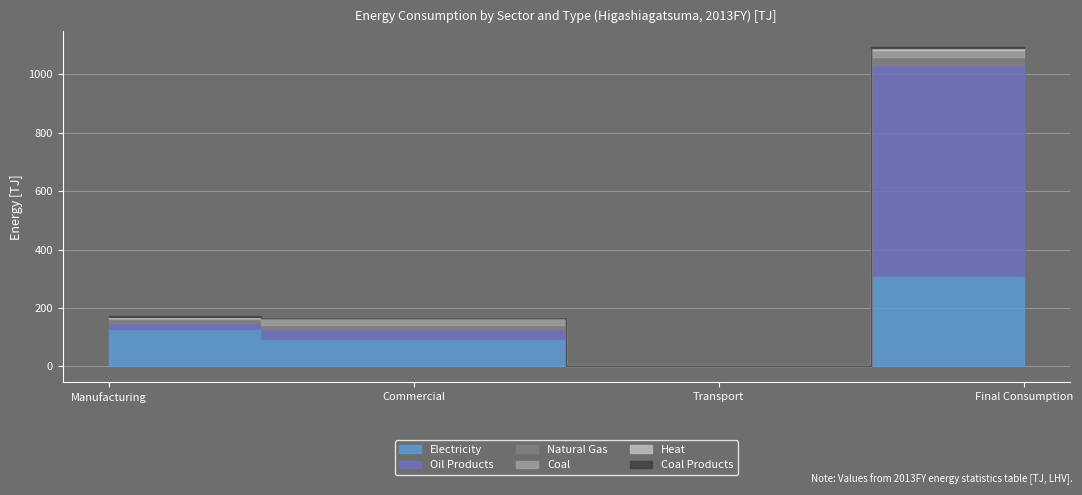

Which series has the widest spread of values?

Oil Products